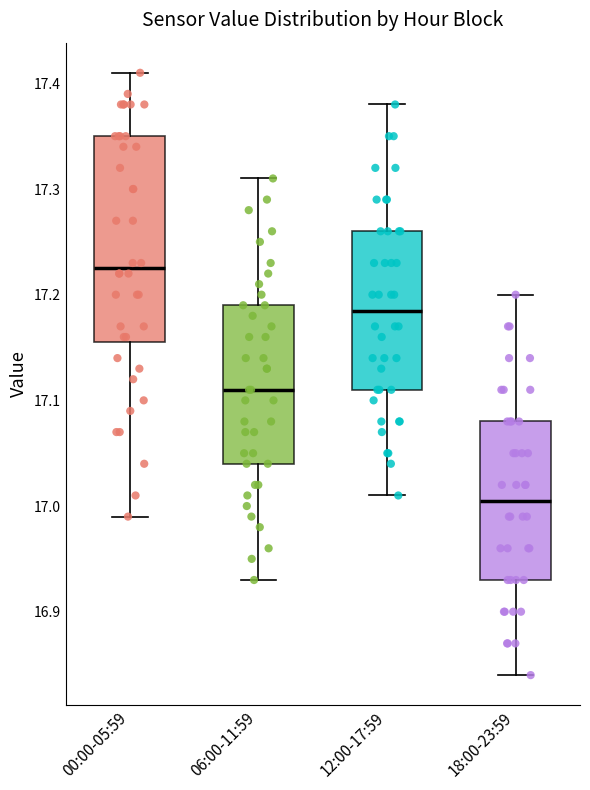

Comparing the boxes themselves (not the whiskers), which one is the tallest?

00:00-05:59